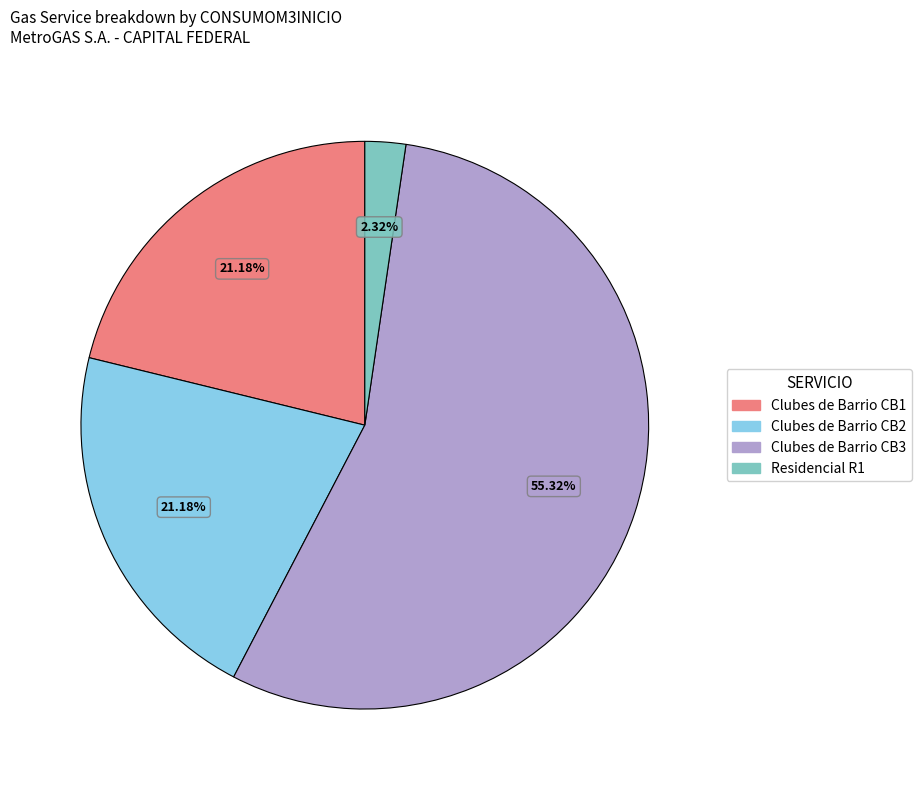

Combined, do Residencial R1 and Clubes de Barrio CB1 account for over 50%?

No